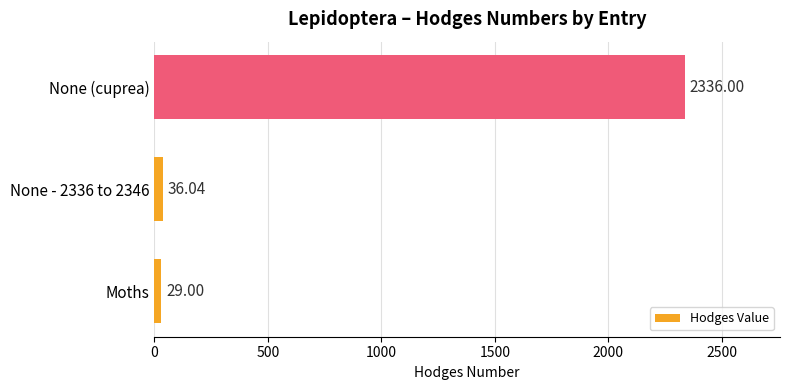

What is the average value?

800.3